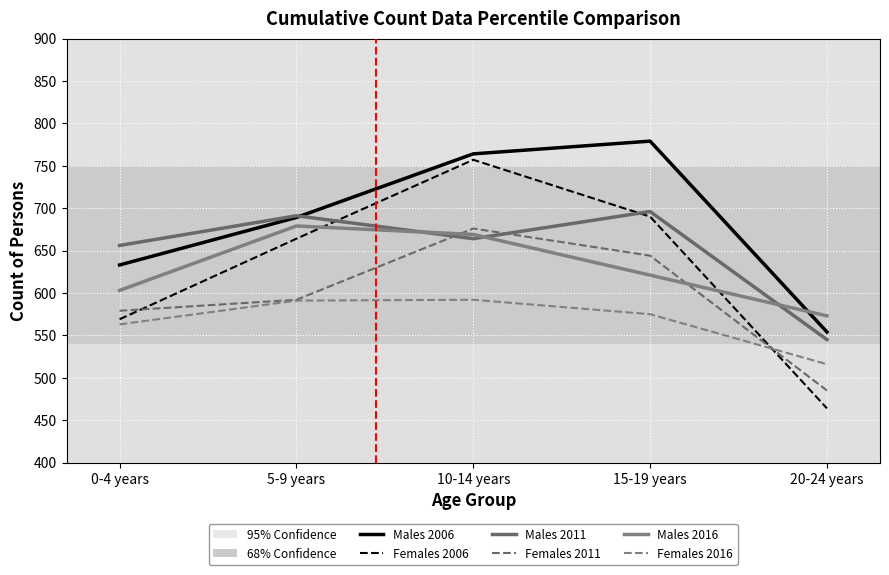

What is the maximum value for Males 2006?

779